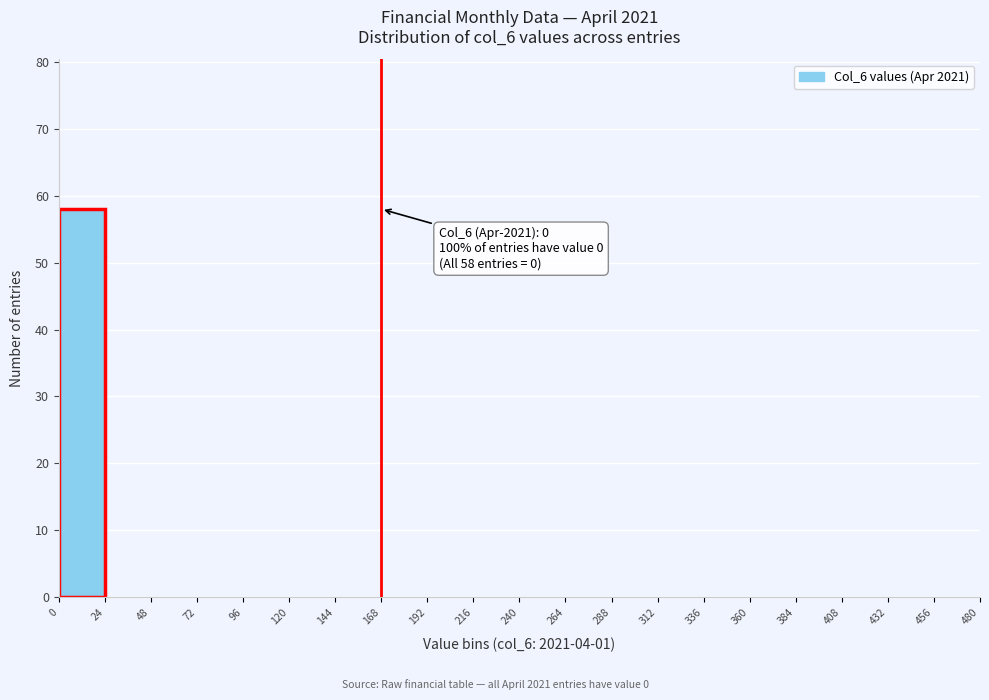

Which range on the x-axis has the tallest bar?

0 to 24